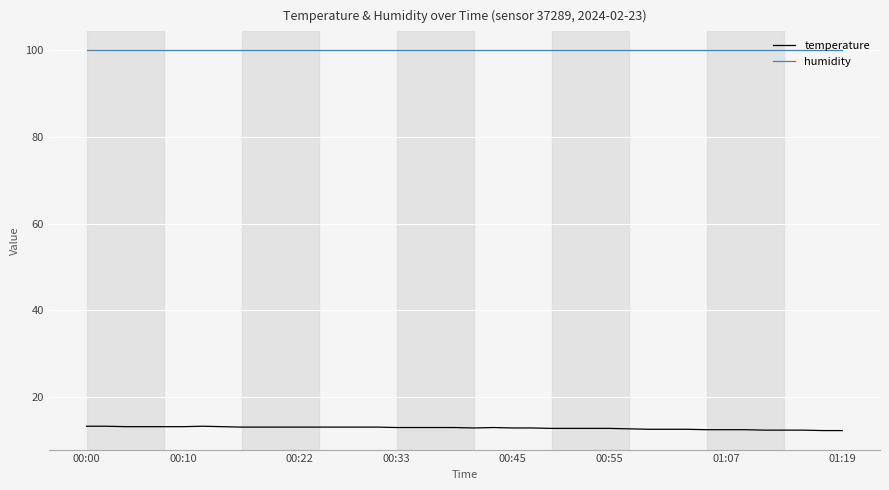

What is the minimum value shown in the chart?

12.3